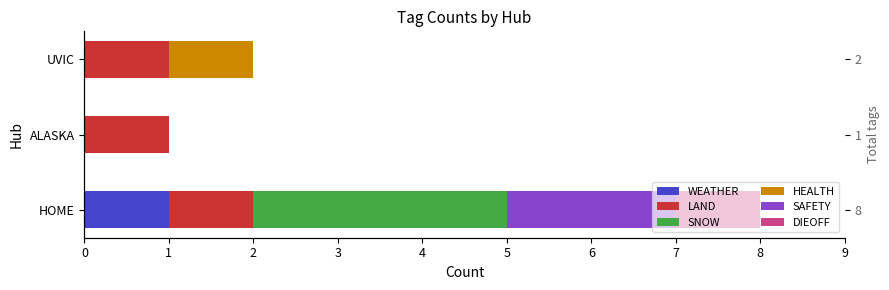

What is the greatest value displayed?

3.0